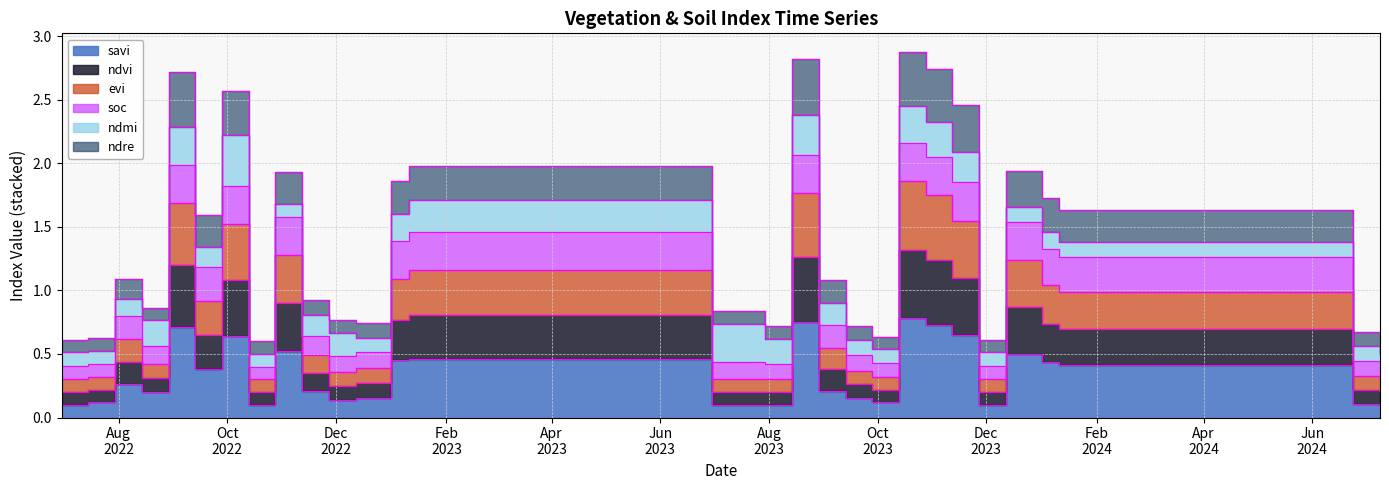

Where is evi nearest to the value 0?

30-06-2022